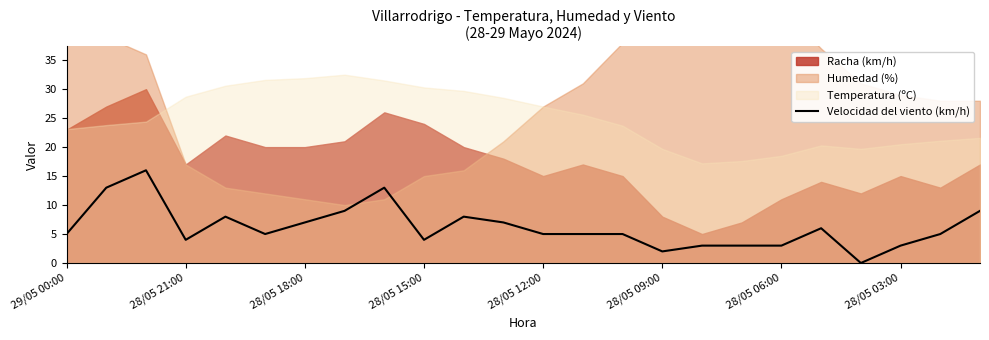

Is it true that Velocidad del viento (km/h) equals 4 at 28/05 21:00?

True